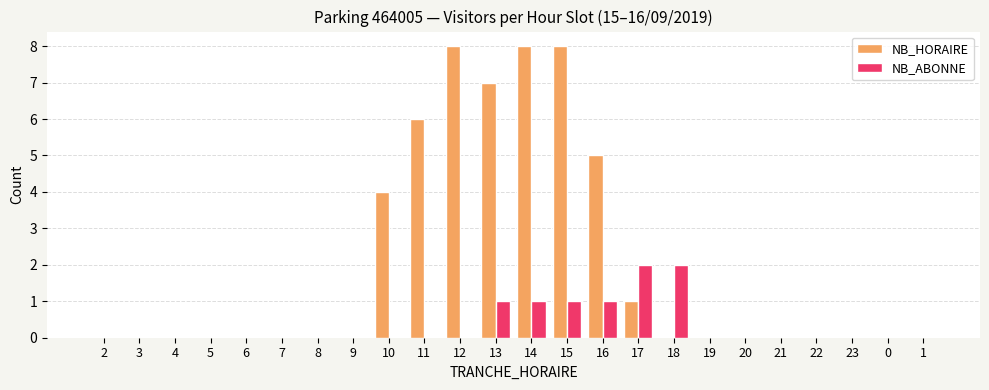

What is the sum of all NB_HORAIRE values?

47